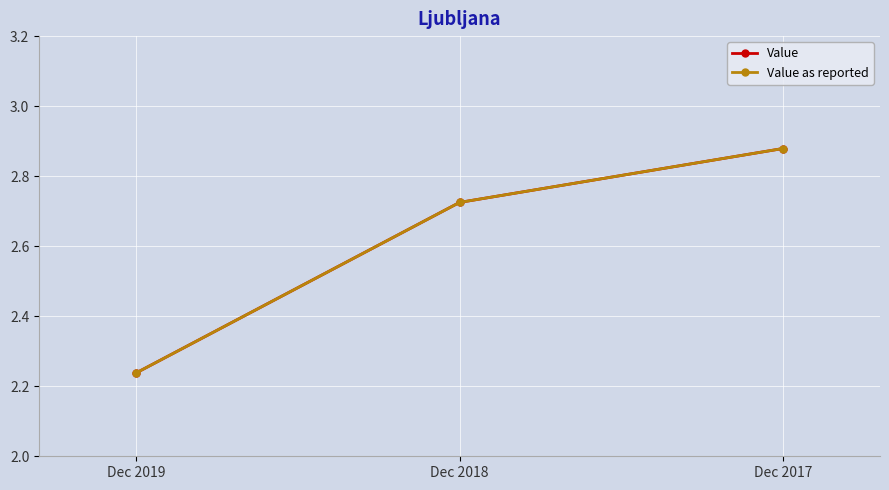

True or false: Value as reported has a value of 2.7 at Dec 2018.

True